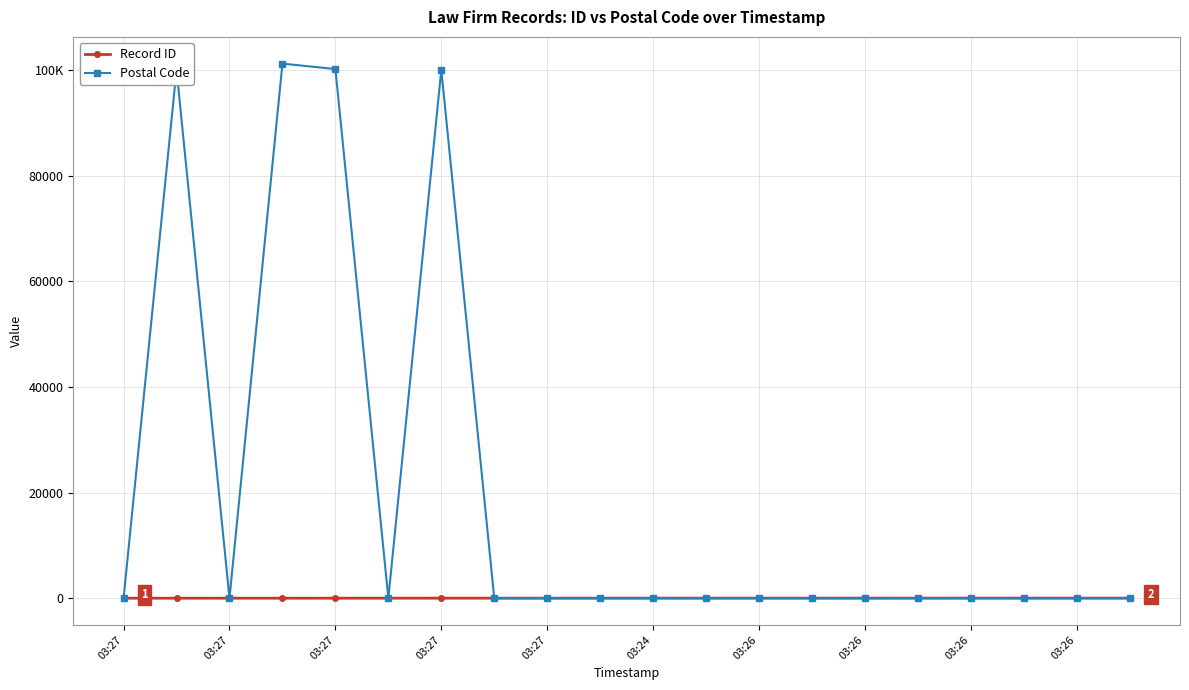

Which category has the highest value in the Postal Code series?

03:27